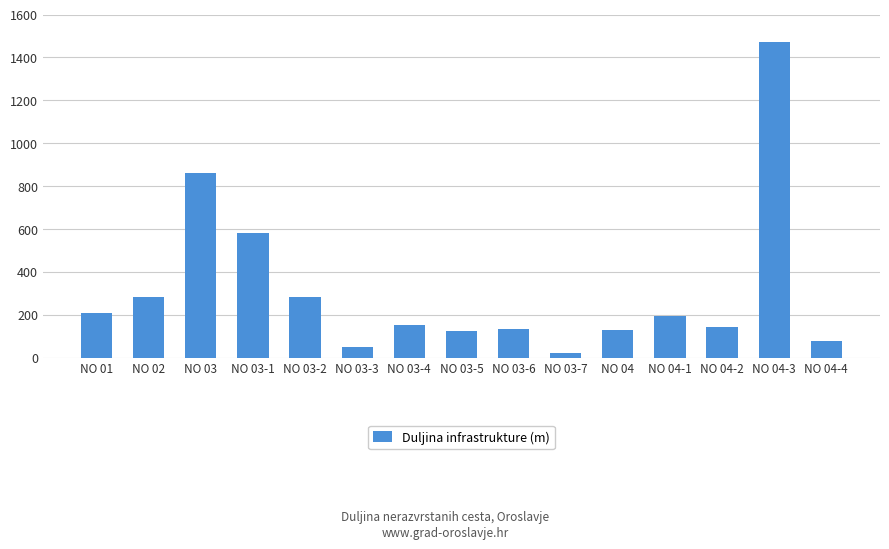

What is the sum of the values at NO 04-2 and NO 03-4?

297